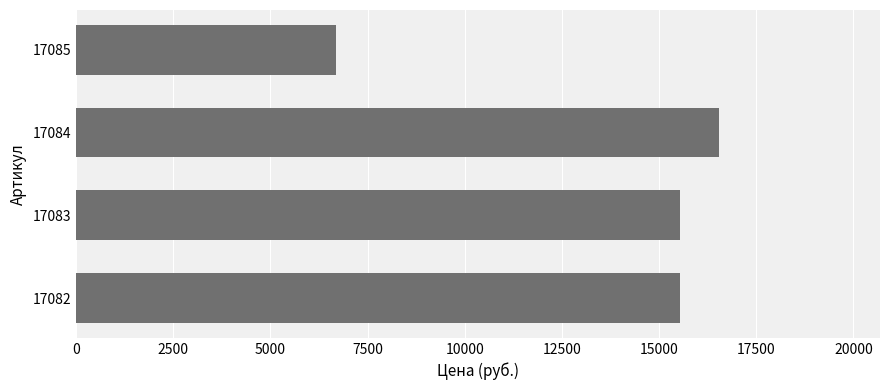

What is the ratio of the value at 17082 to the value at 17084?

0.9